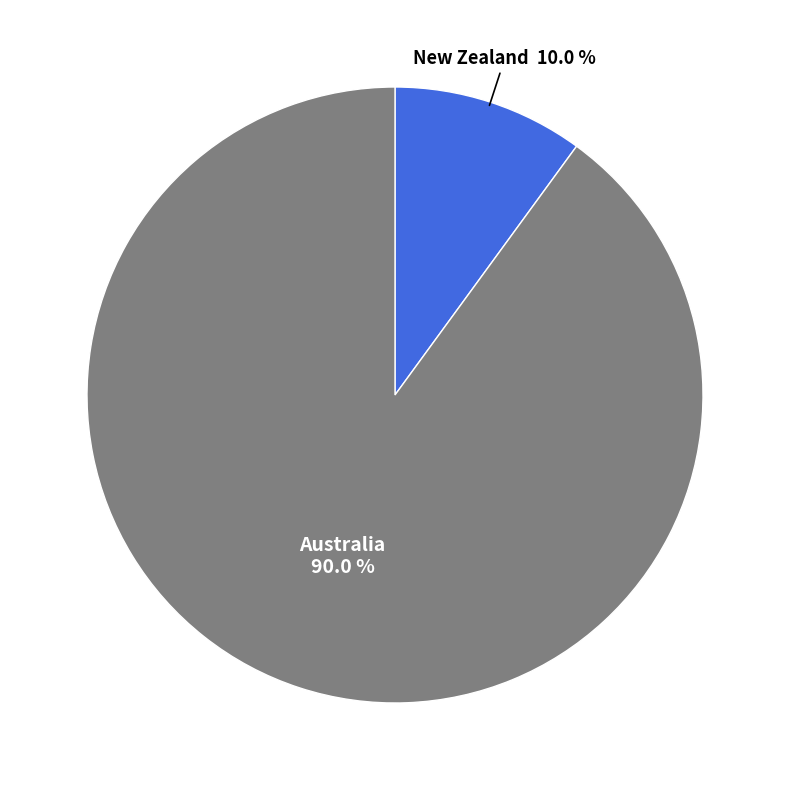

To the nearest percent, what is the average slice percentage?

50%